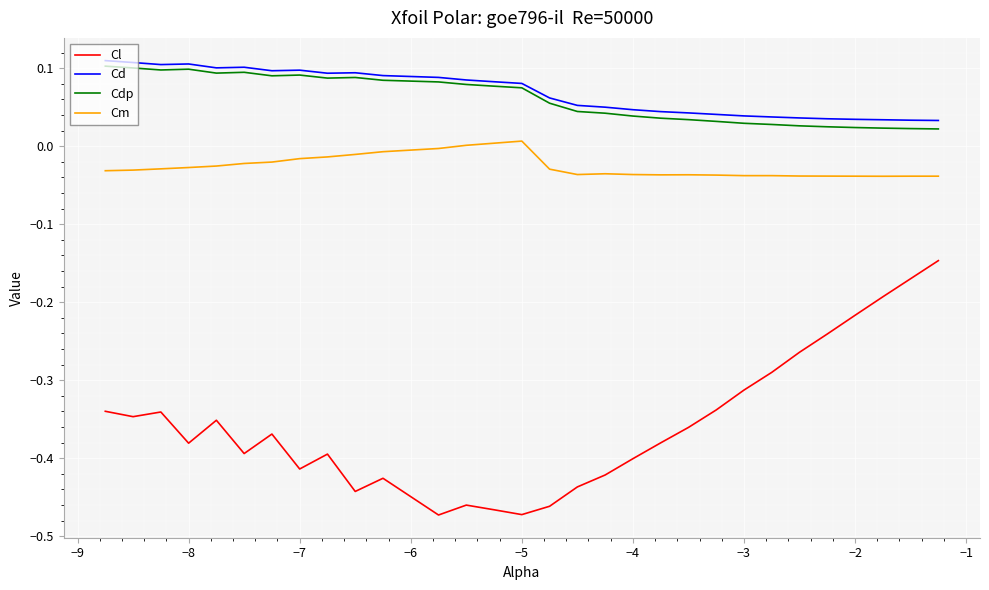

True or false: Cdp has more than 2 points higher than both neighbors.

True